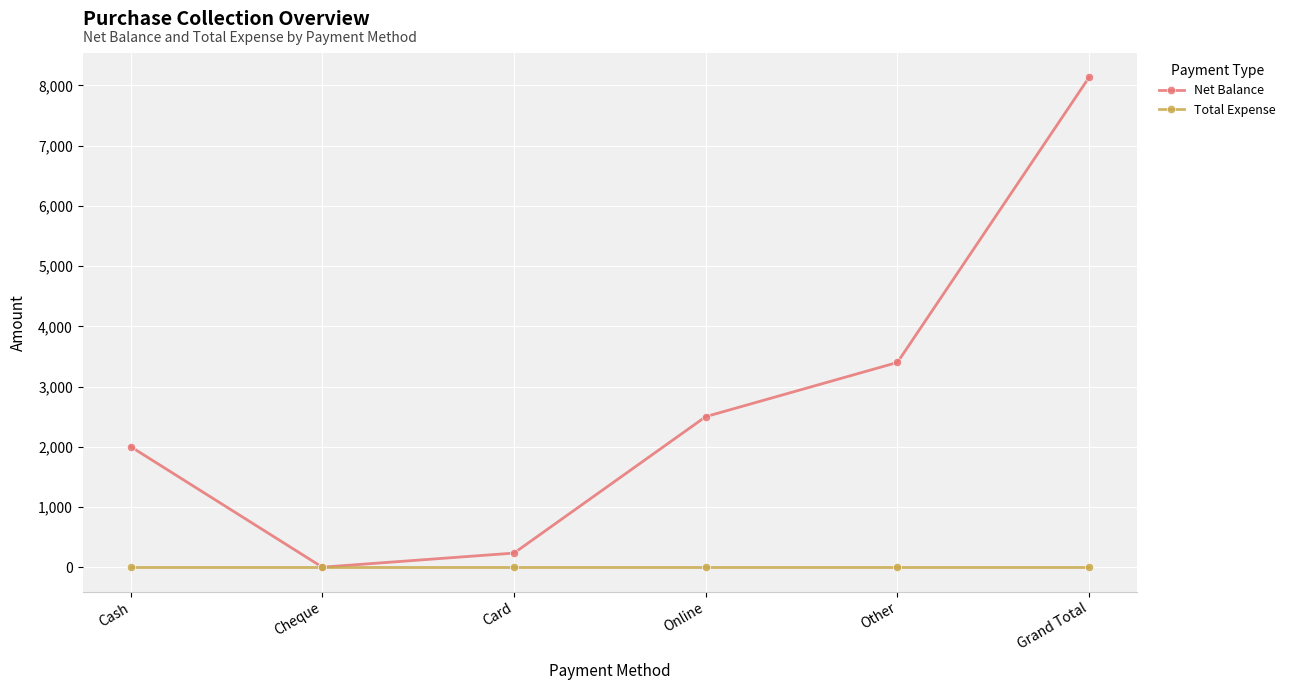

How many series are shown in this chart?

2